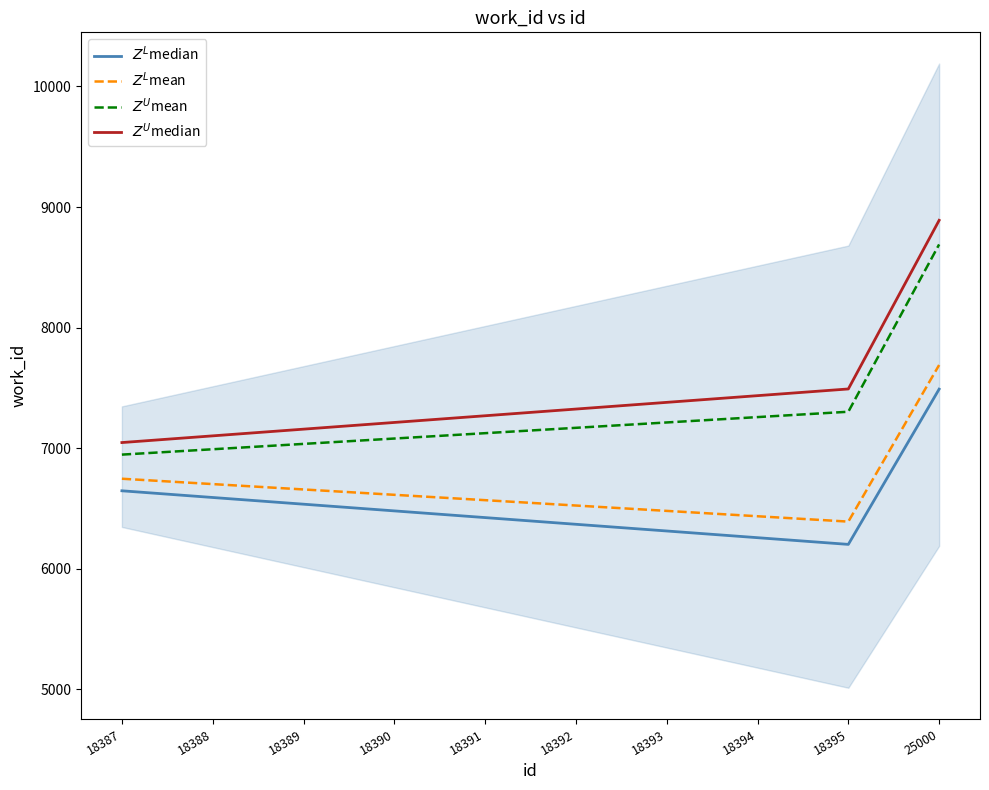

What is the total value across all series at 25000?

32760.0